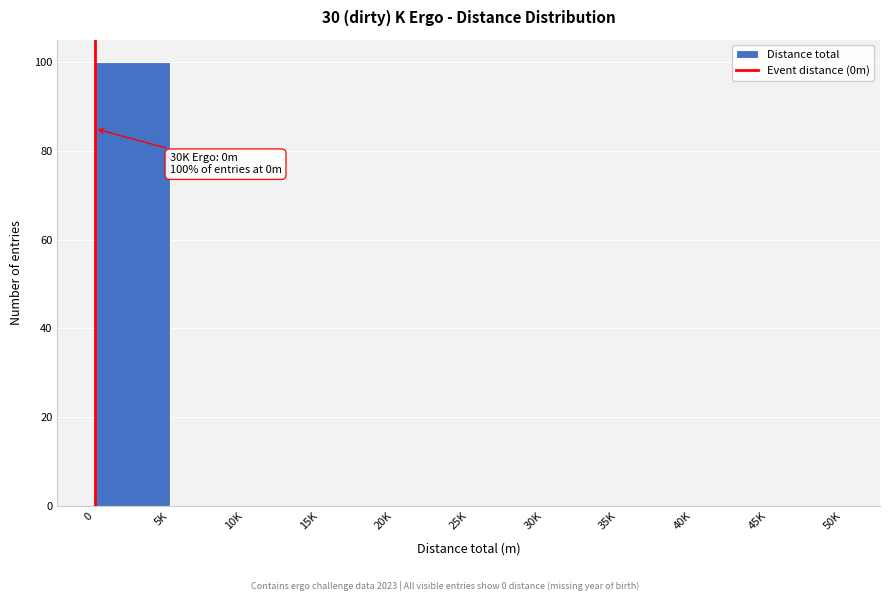

Reading right to left, extract all data points from this chart.

45K=0	40K=0	35K=0	30K=0	25K=0	20K=0	15K=0	10K=0	5K=0	0=100